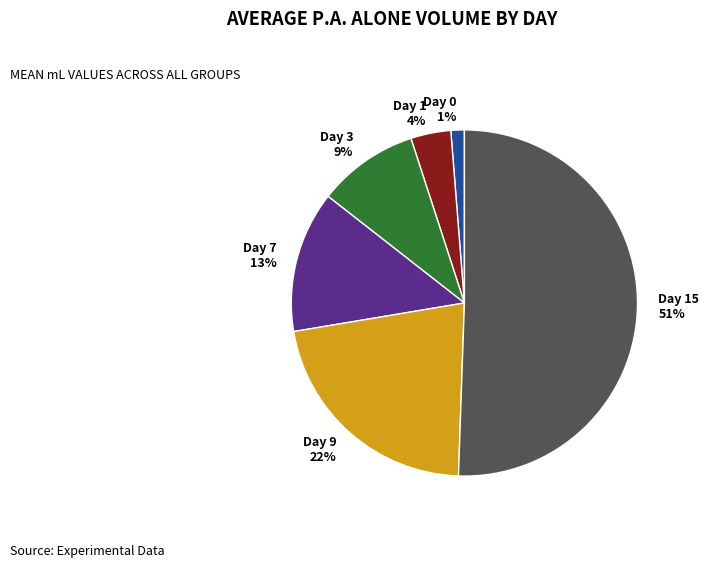

Does any single category account for the majority?

Yes